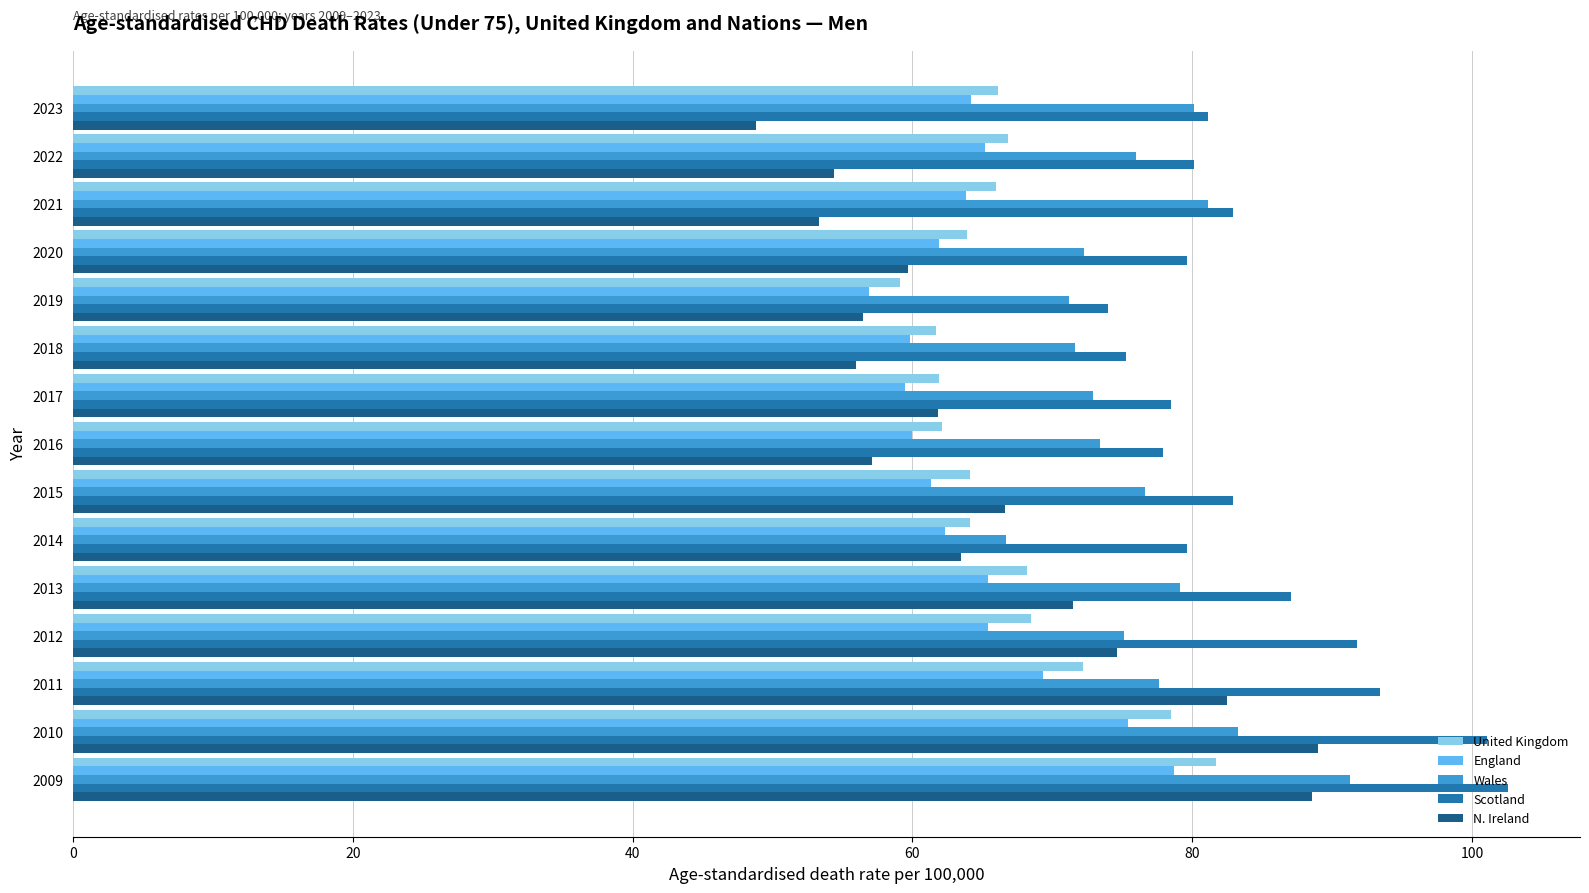

What is the average value of the England series?

64.6